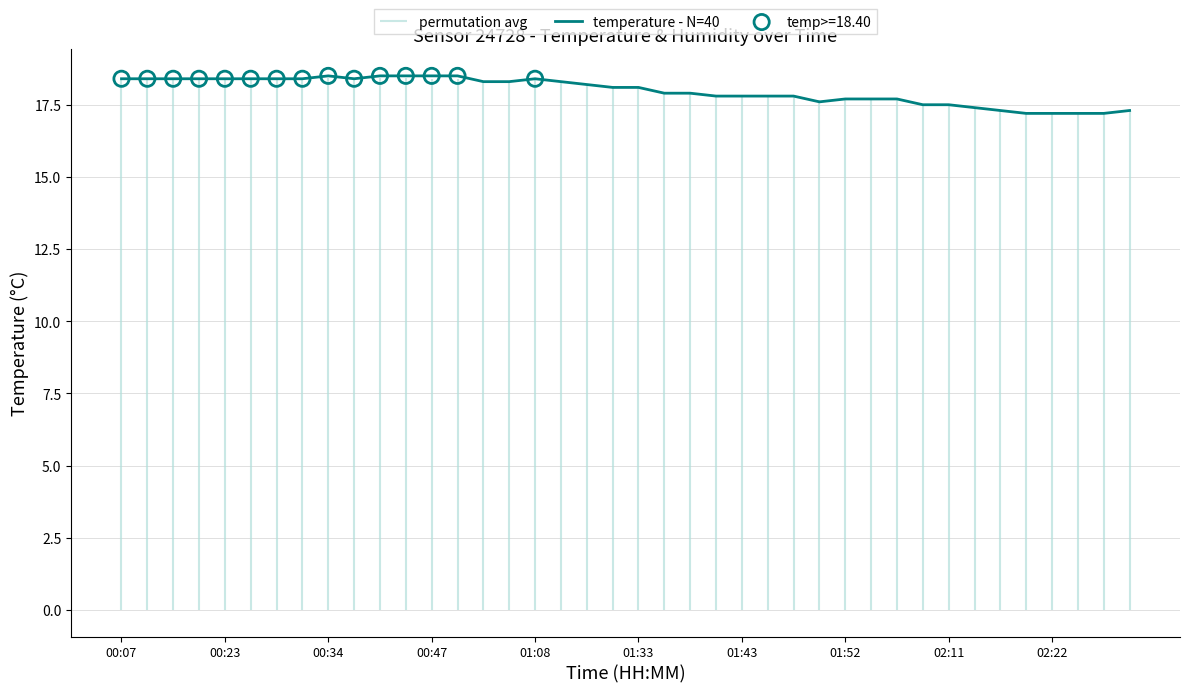

What is the change in value from 23 to 31?

-0.3